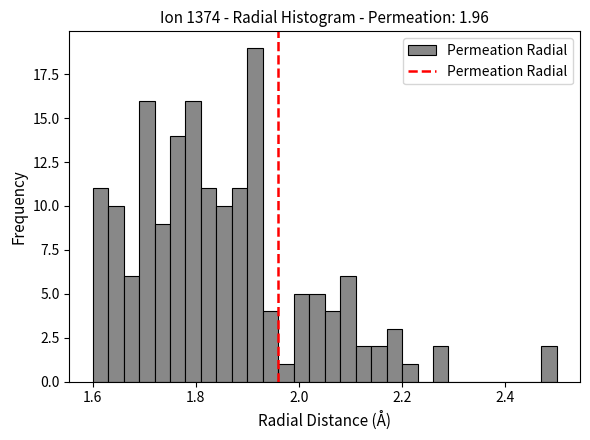

Around what value on the x-axis is the tallest bar? Give the approximate position of its centre, as read against the axis.

1.92